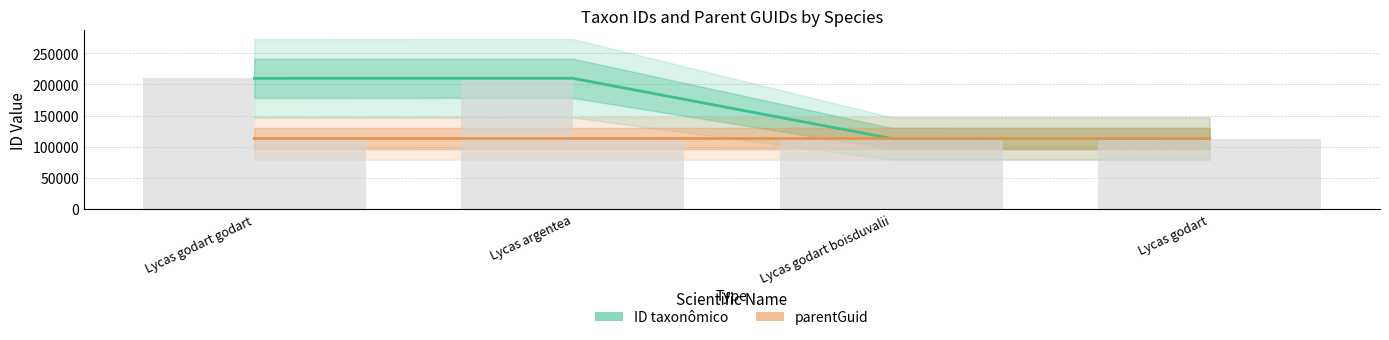

Between Lycas argentea and Lycas godart godart, which is larger?

Lycas argentea